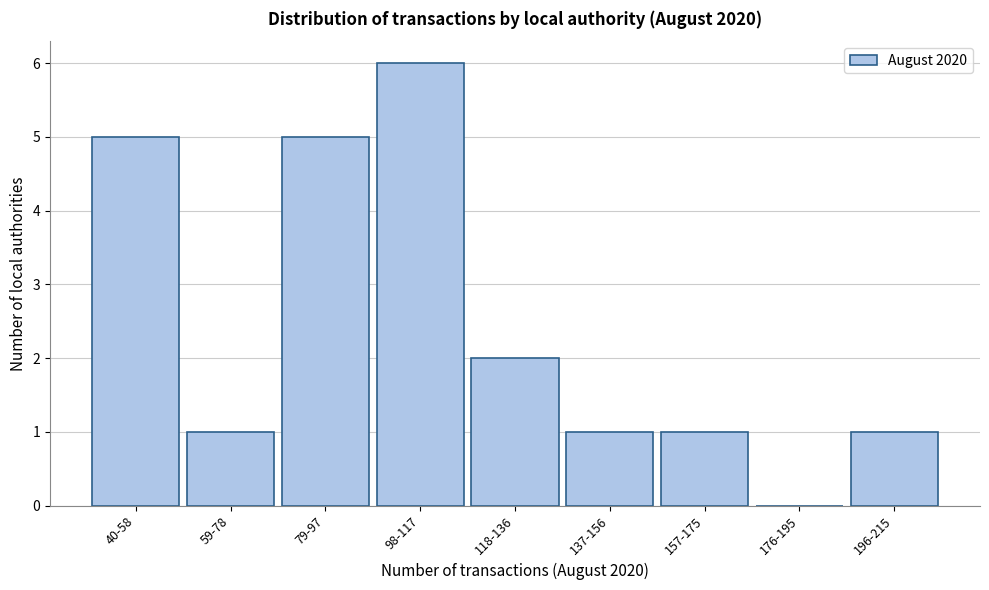

Reading left to right, list all the values displayed in this chart.

40-58=5	59-78=1	79-97=5	98-117=6	118-136=2	137-156=1	157-175=1	176-195=0	196-215=1